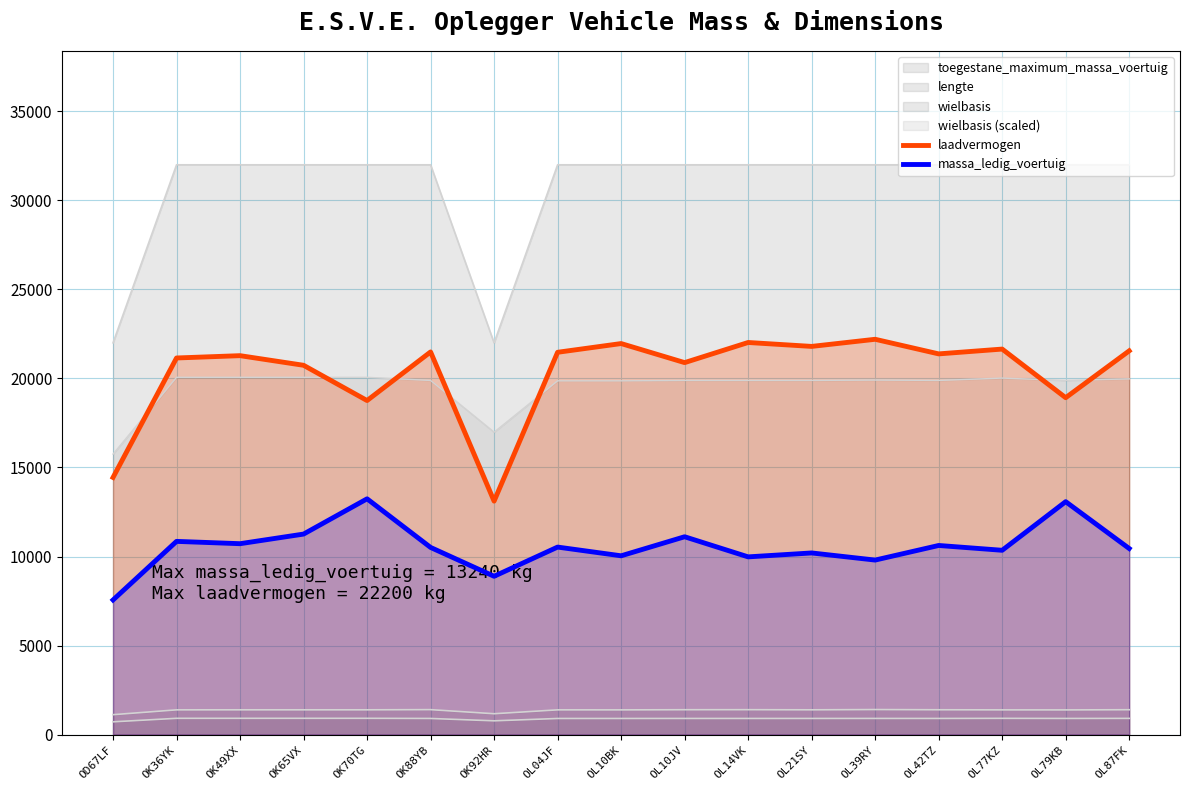

At which category does massa_ledig_voertuig reach its first local peak?

OK36YK